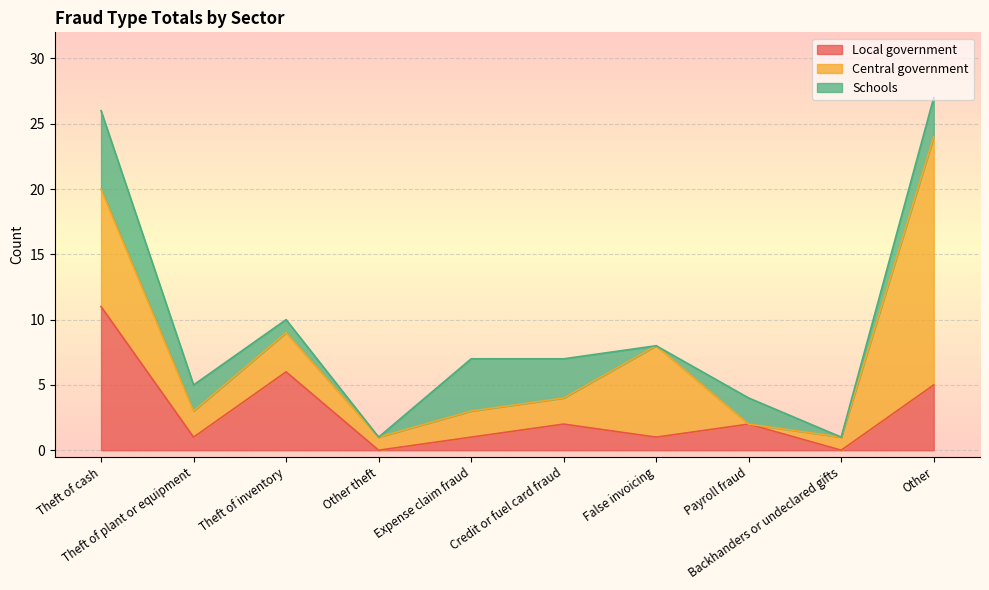

Which series has the widest spread of values?

Central government